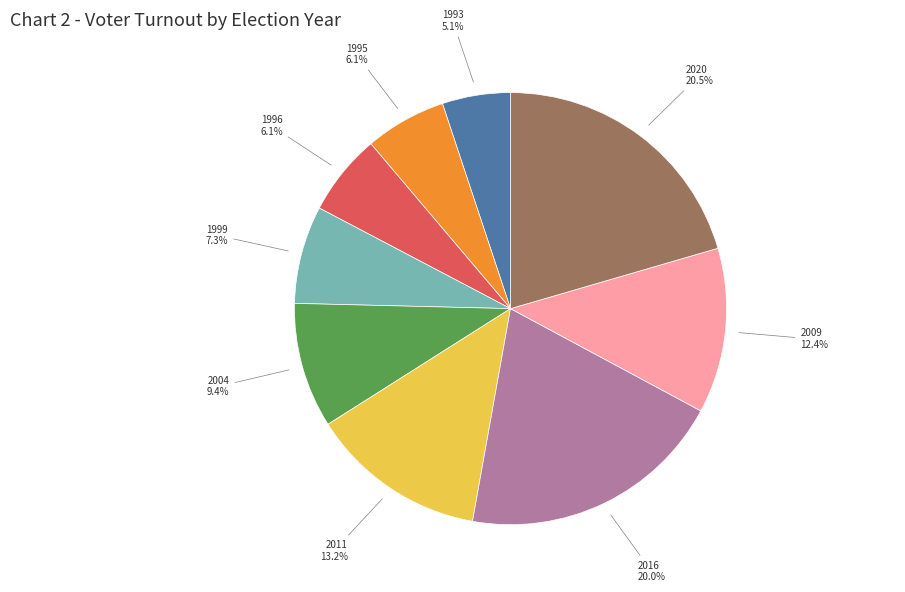

How many segments does this pie chart have?

9